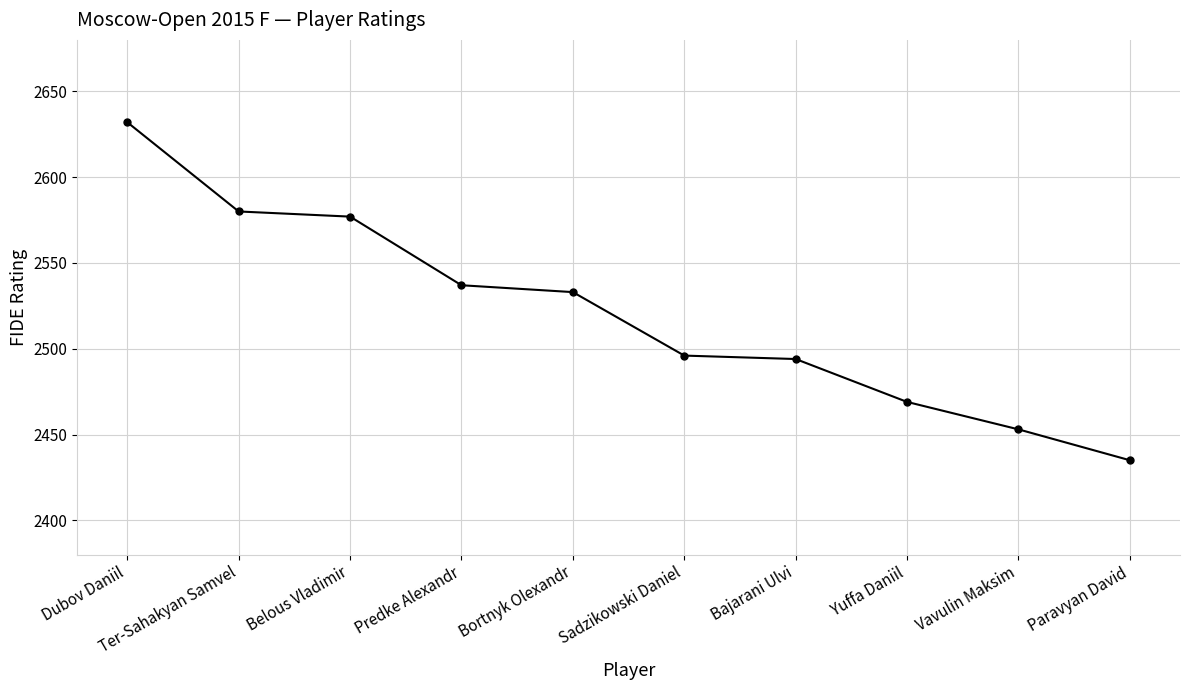

The chart shows a value of 2632 at Dubov Daniil. True or false?

True